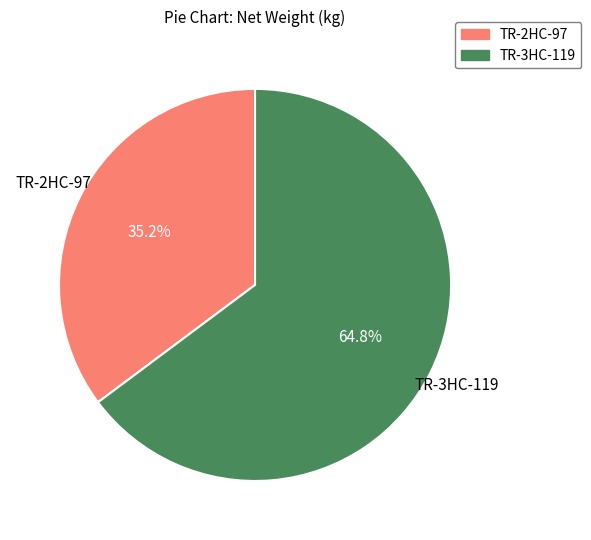

Do TR-2HC-97 and TR-3HC-119 together represent more than half of the pie?

Yes